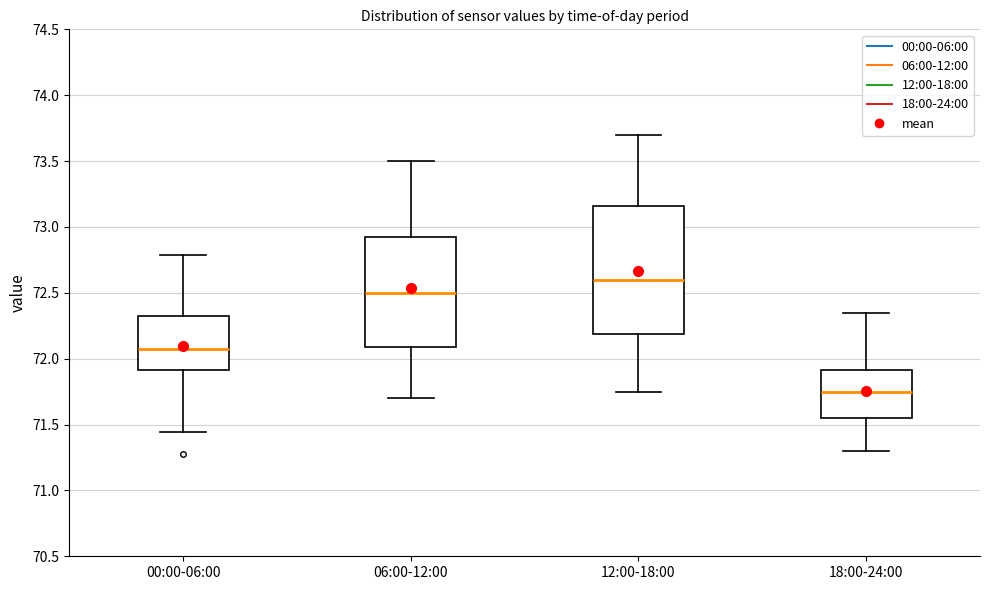

Reading left to right, read every box against the y-axis: the position of its median line, the range the box covers, and the ends of its whiskers. The values are not printed on the chart, so give them approximately, as read against the axis.

00:00-06:00: median 72.05, box 71.90 to 72.35, whiskers 71.45 to 72.80
06:00-12:00: median 72.50, box 72.10 to 72.95, whiskers 71.70 to 73.50
12:00-18:00: median 72.60, box 72.20 to 73.15, whiskers 71.75 to 73.70
18:00-24:00: median 71.75, box 71.55 to 71.90, whiskers 71.30 to 72.35